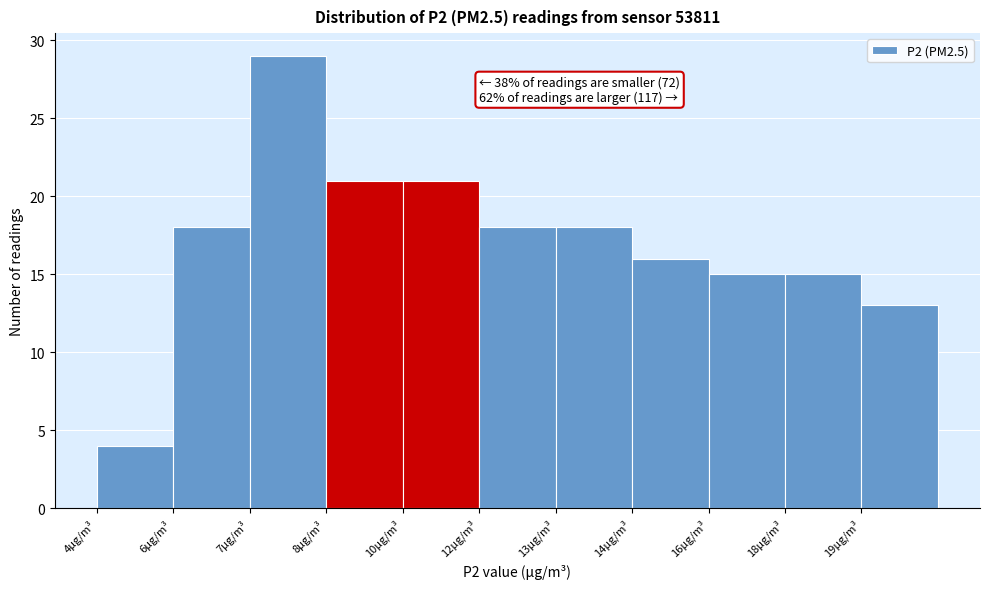

Reading left to right, what are all the values shown in this chart?

4	18	29	21	21	18	18	16	15	15	13